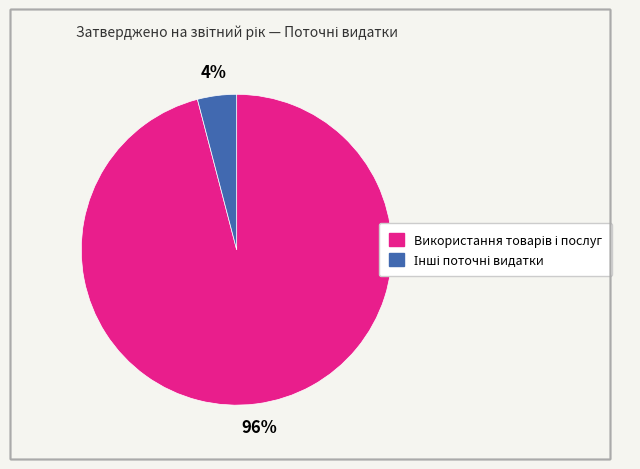

Is there a majority slice in this chart?

Yes